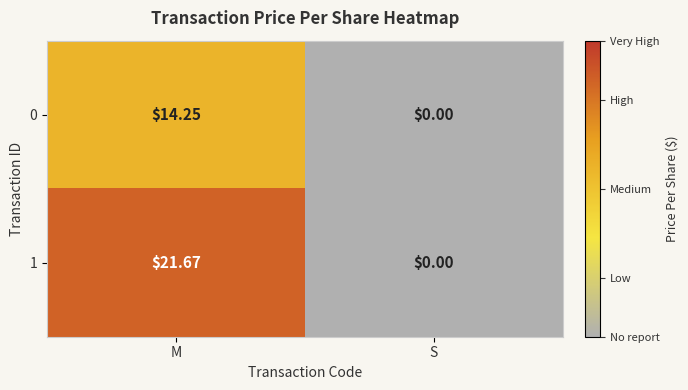

Which series has the largest total across all categories?

1